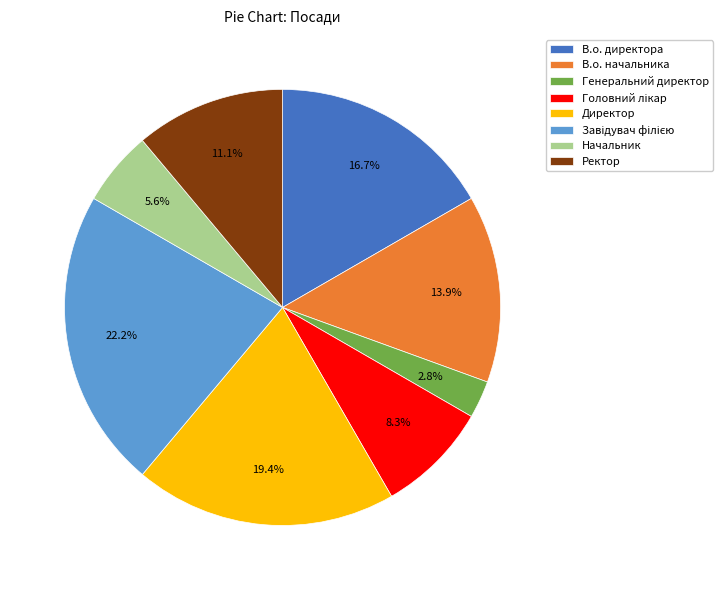

Is there a majority slice in this chart?

No